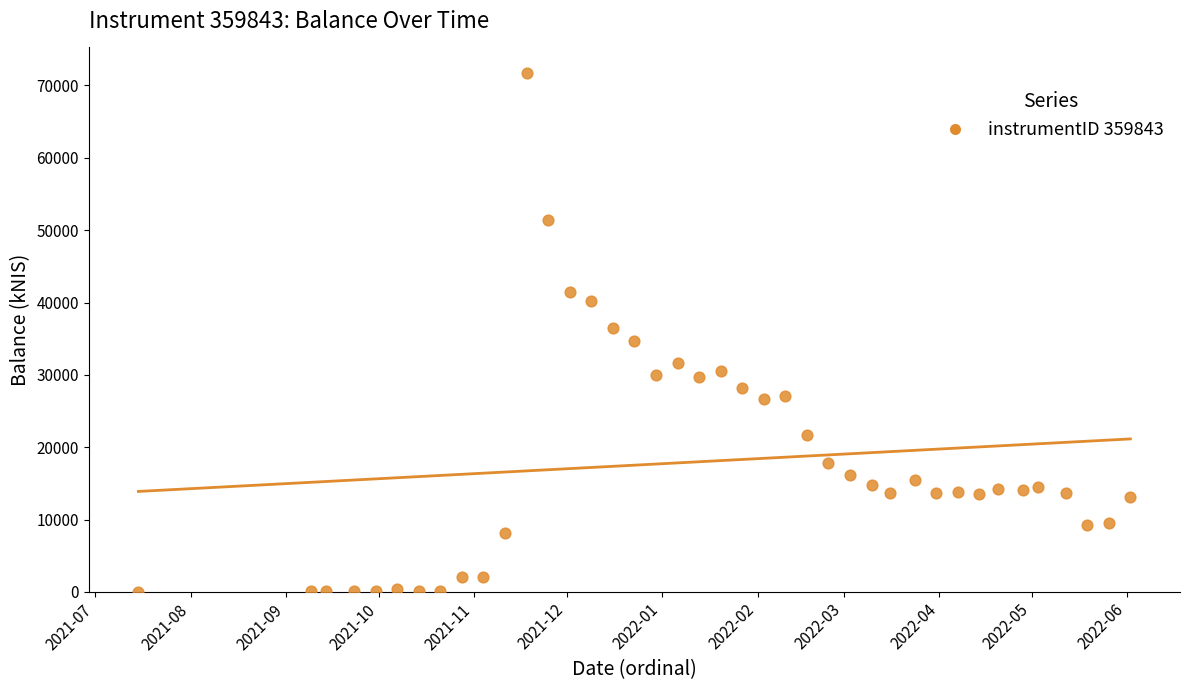

What is the range of X values (max minus min)?

322.0